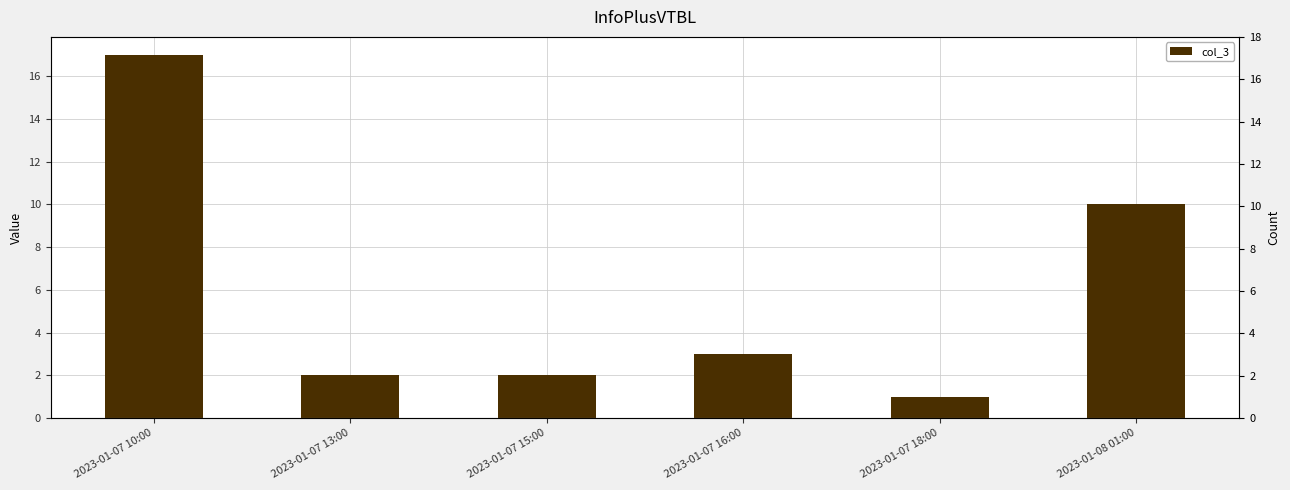

At which label does the data first exceed 3?

2023-01-07 10:00